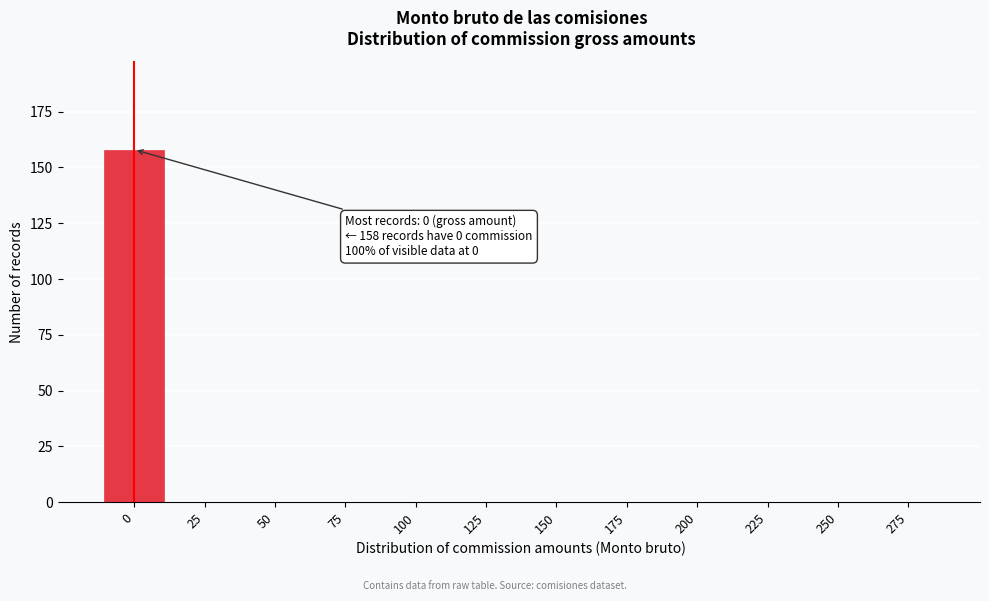

Reading left to right, extract all data points from this chart.

0=158	25=0	50=0	75=0	100=0	125=0	150=0	175=0	200=0	225=0	250=0	275=0